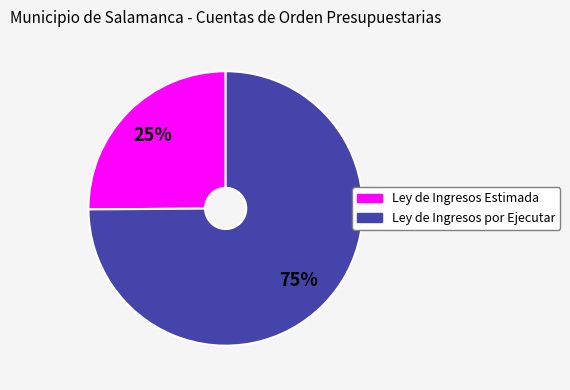

Is it true that Ley de Ingresos por Ejecutar is 75% of the pie?

True